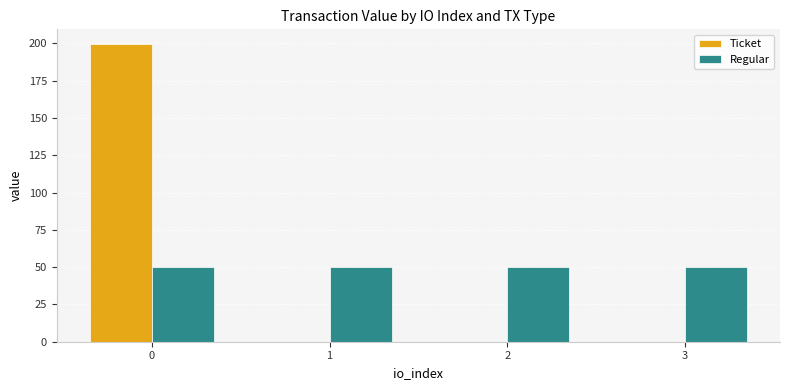

What are all the series names shown in the legend?

Ticket, Regular